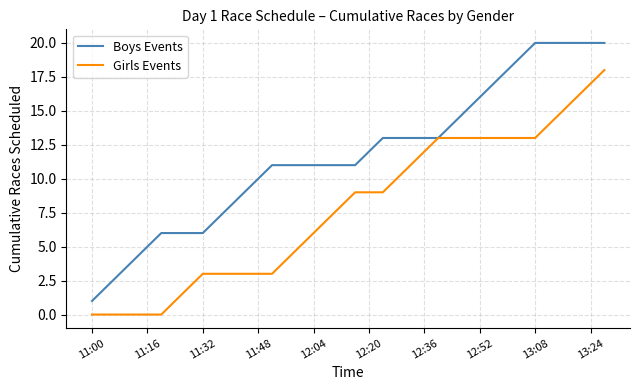

List the series in order of their overall mean, lowest first.

Girls Events, Boys Events